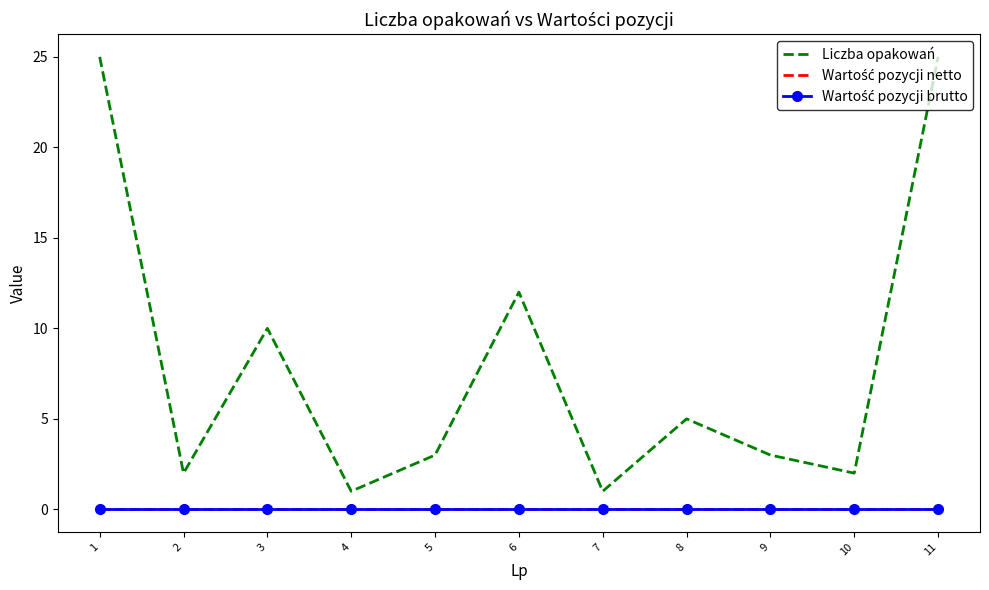

Which category has the highest value in the Wartość pozycji brutto series?

1